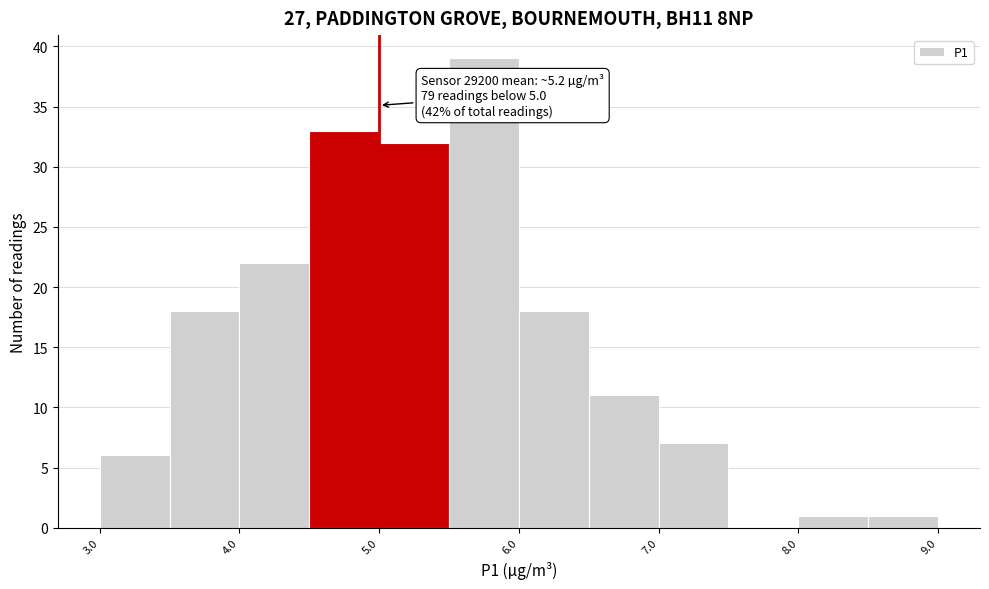

Which range on the x-axis has the tallest bar?

5.5 to 6.0